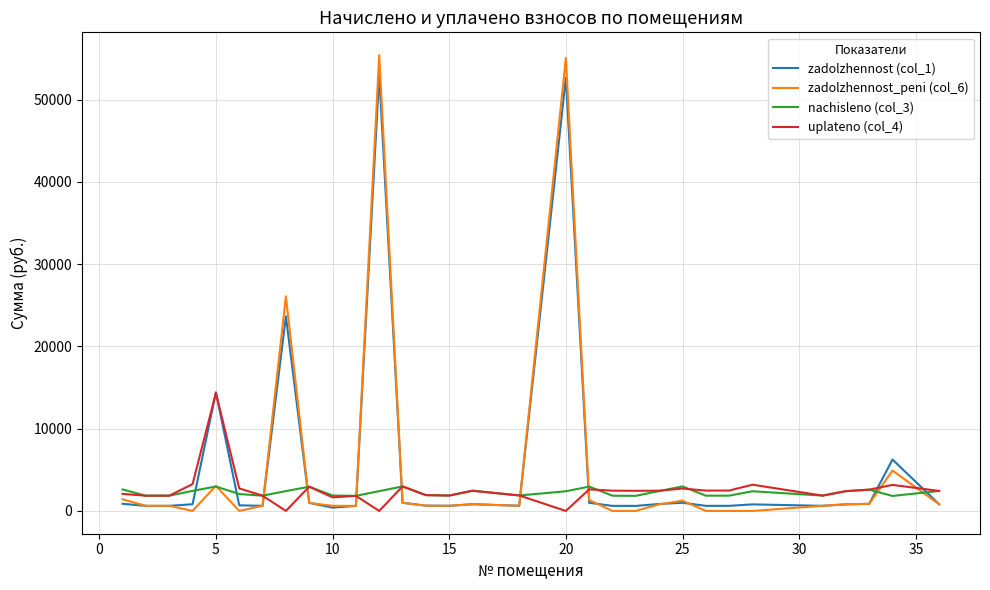

Which series has the largest range (max minus min)?

zadolzhennost_peni (col_6)